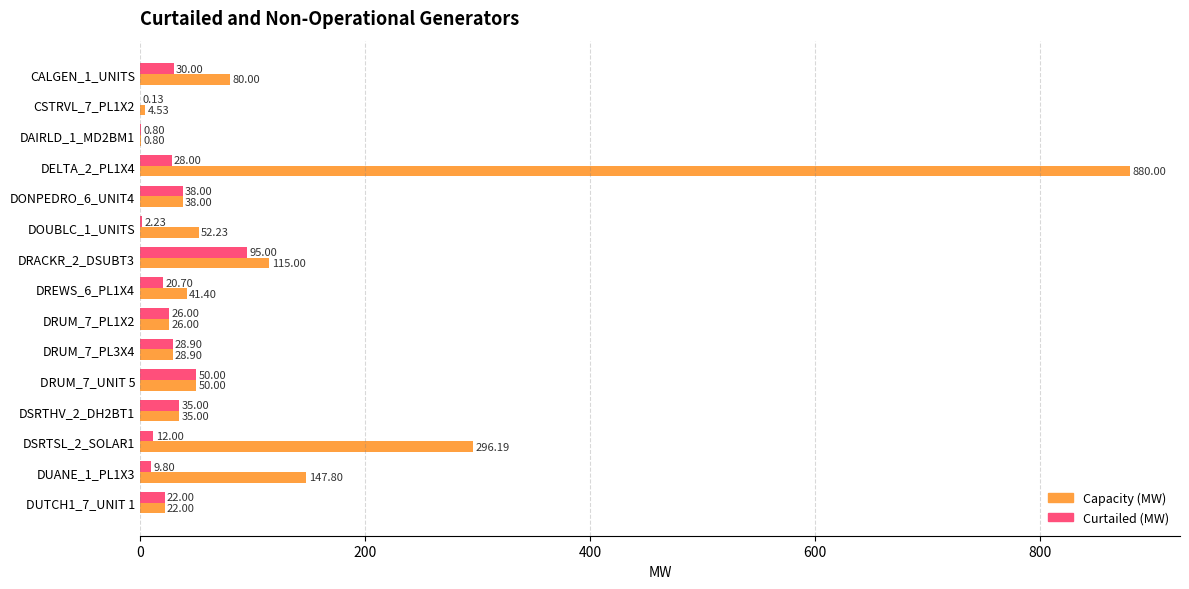

At which label is Curtailed (MW) closest to 47?

DRUM_7_UNIT 5